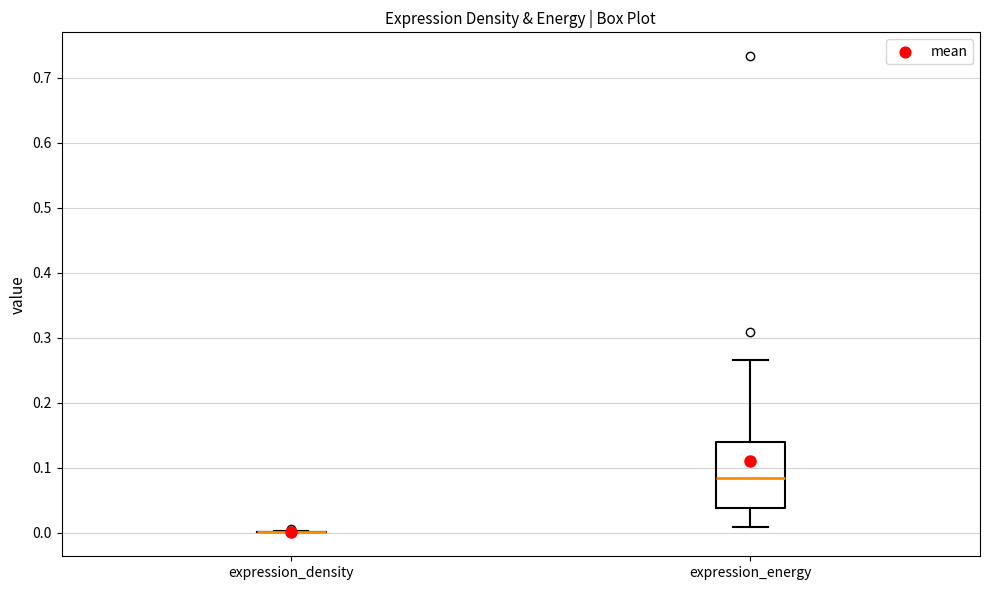

Where does the lower whisker of the box for expression_energy end on the y-axis? The values are not printed on the chart, so give them approximately, as read against the axis.

0.01